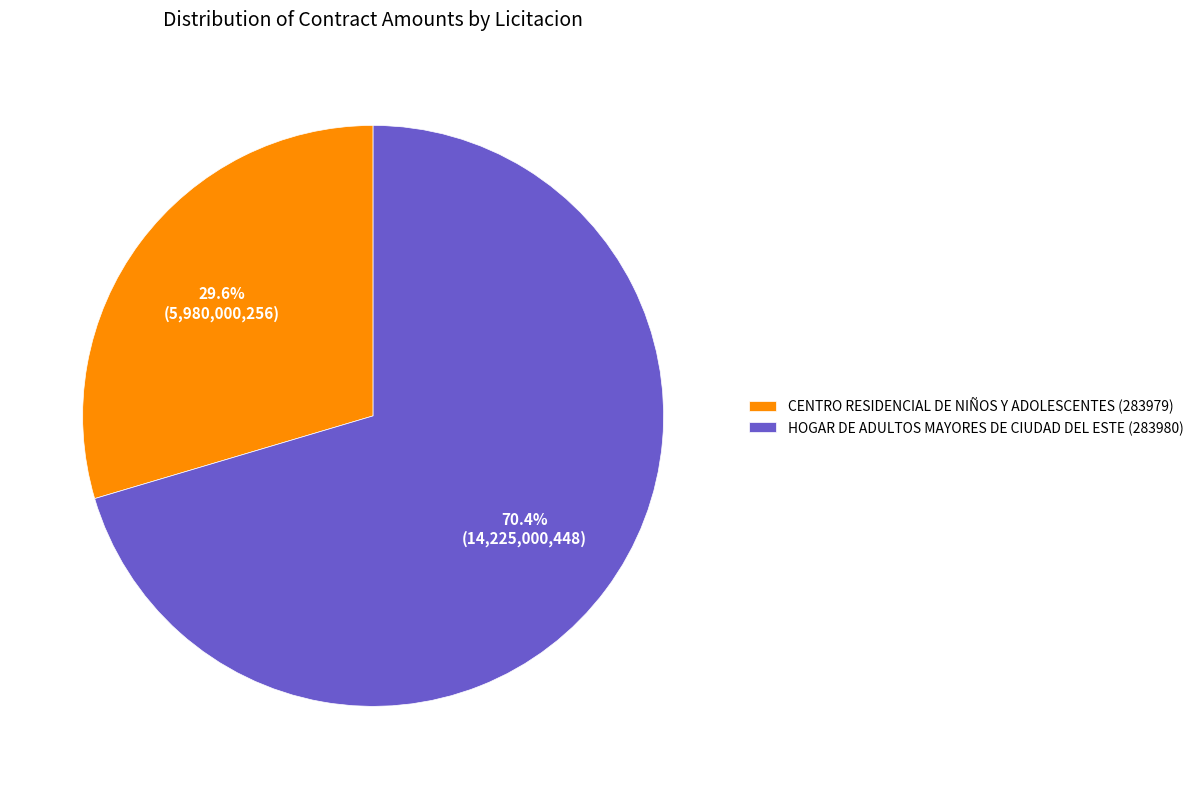

Between HOGAR DE ADULTOS MAYORES DE CIUDAD DEL ESTE (283980) and CENTRO RESIDENCIAL DE NIÑOS Y ADOLESCENTES (283979), which is larger?

HOGAR DE ADULTOS MAYORES DE CIUDAD DEL ESTE (283980)